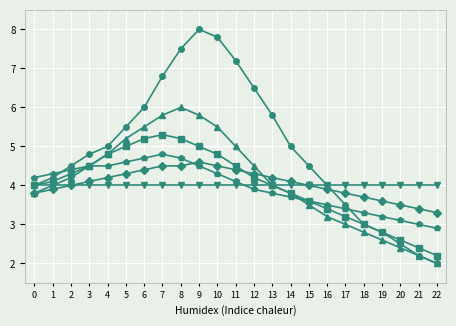

What is the difference between the highest and lowest values at 0?

0.4